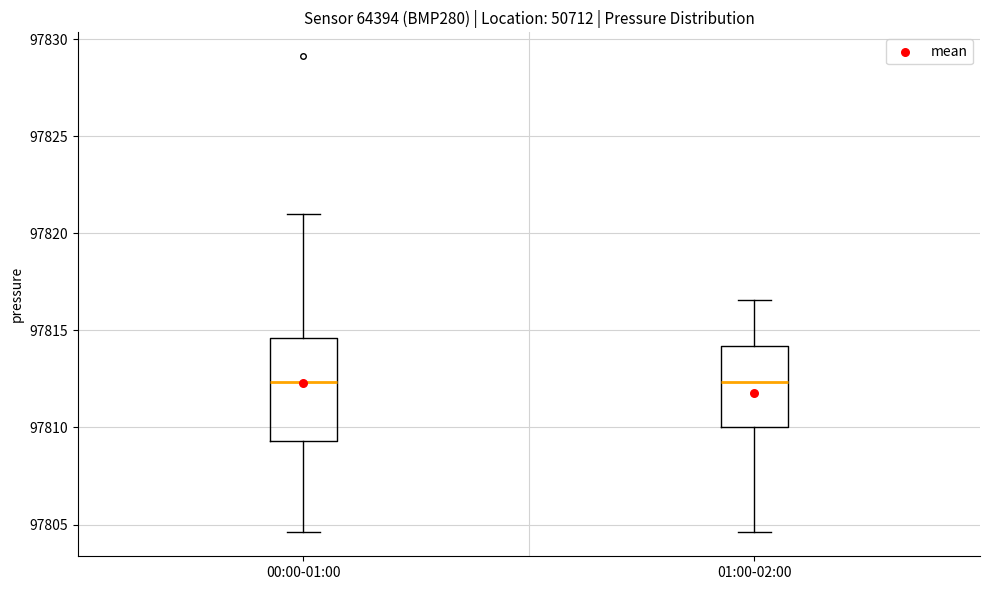

Comparing the boxes themselves (not the whiskers), which one is the tallest?

00:00-01:00